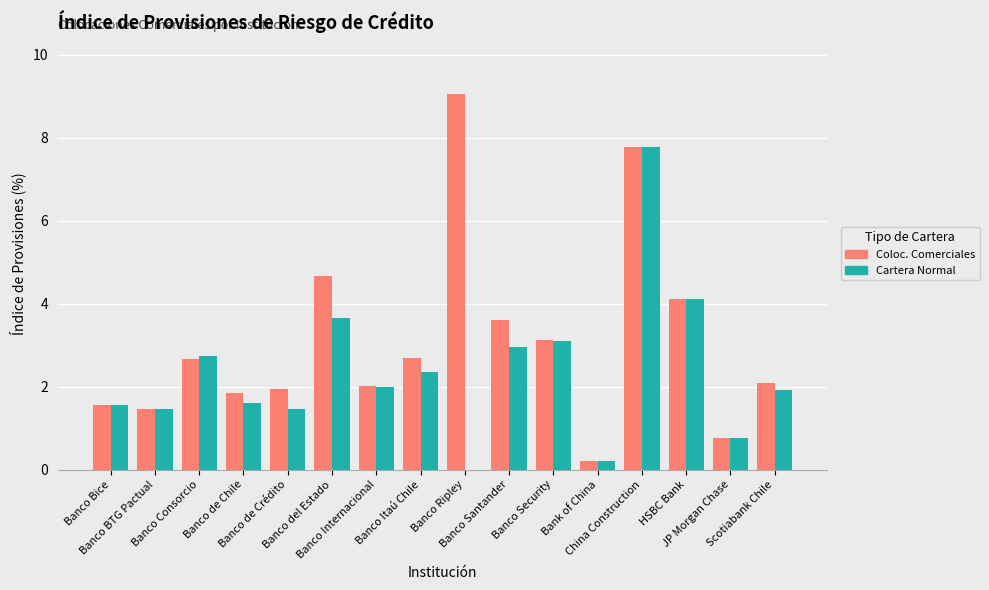

What is the maximum value shown in the chart?

9.1